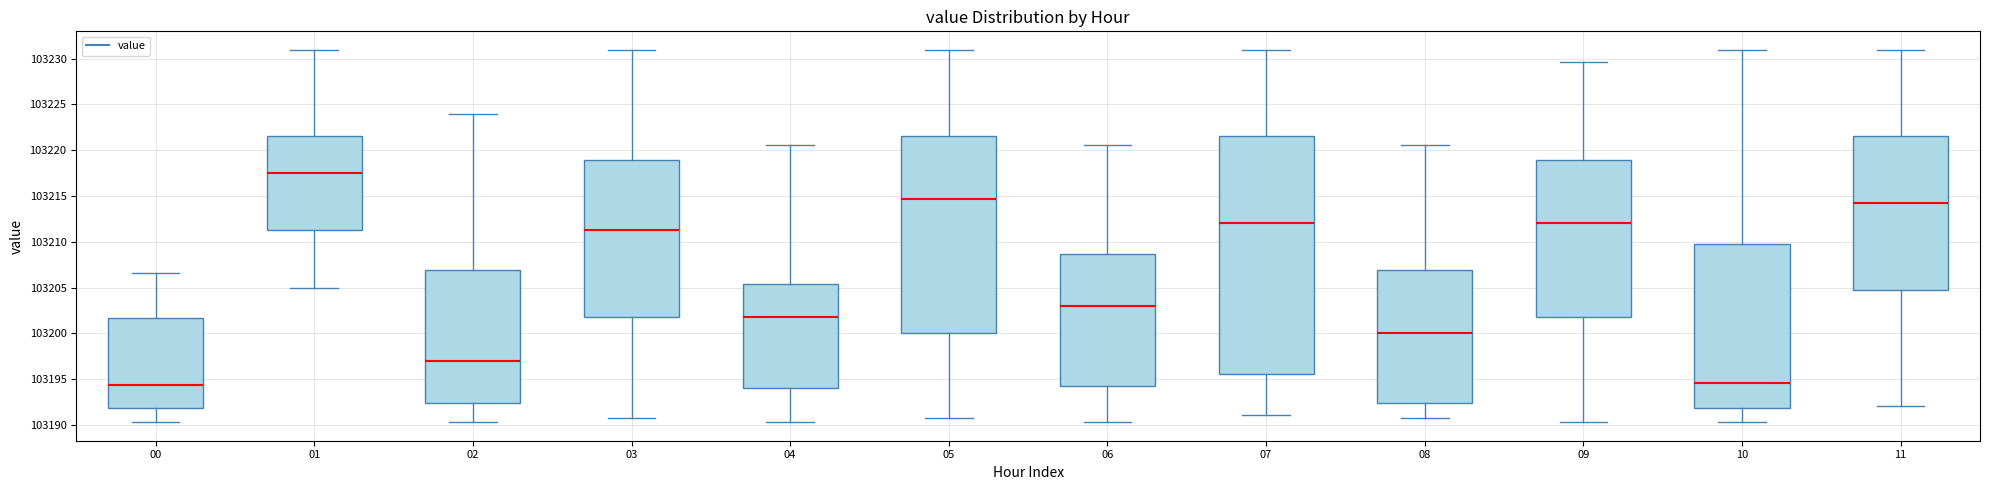

Which box is the tallest, from its lower edge to its upper edge?

07